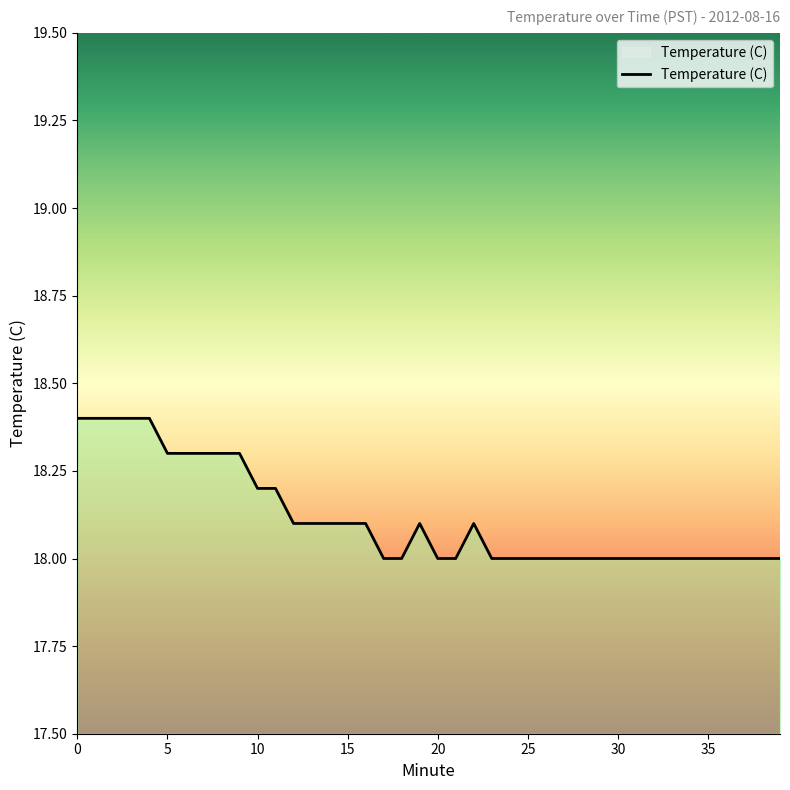

What is the greatest value displayed?

18.4